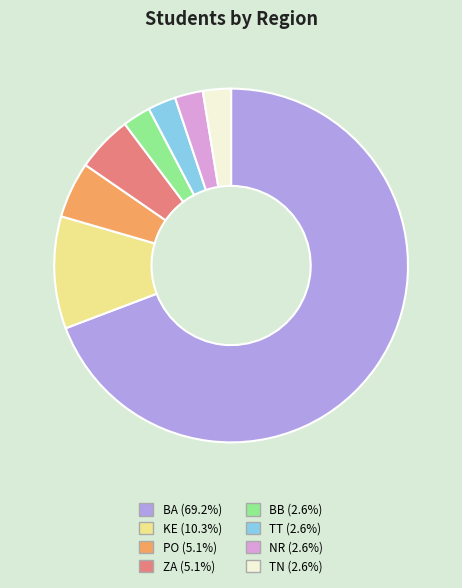

What is the largest slice in the pie chart?

BA